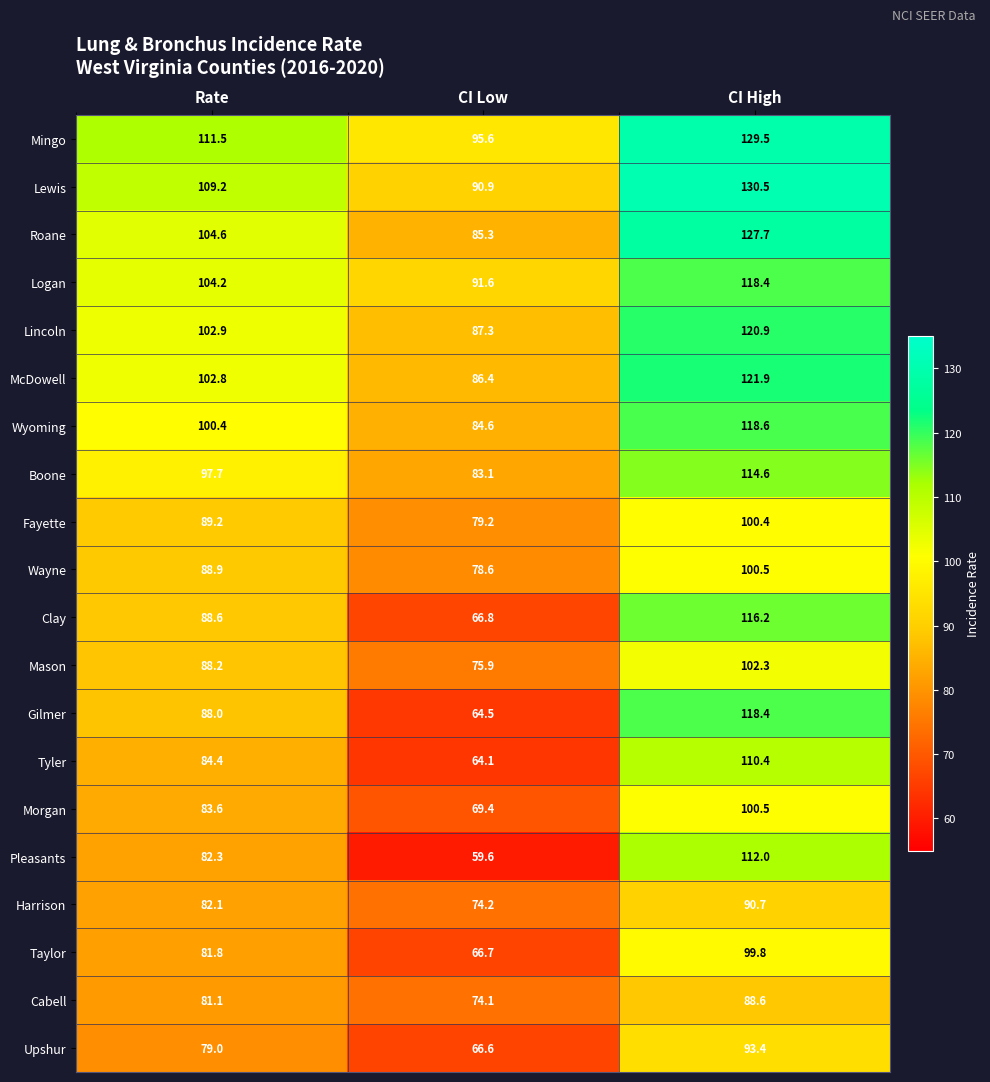

At which label is Logan closest to 105?

Rate